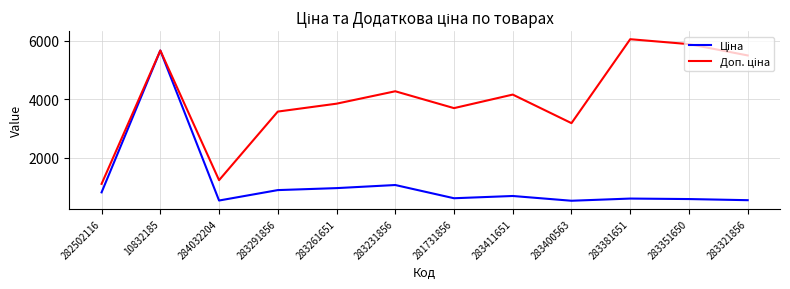

What is the minimum value shown in the chart?

531.3